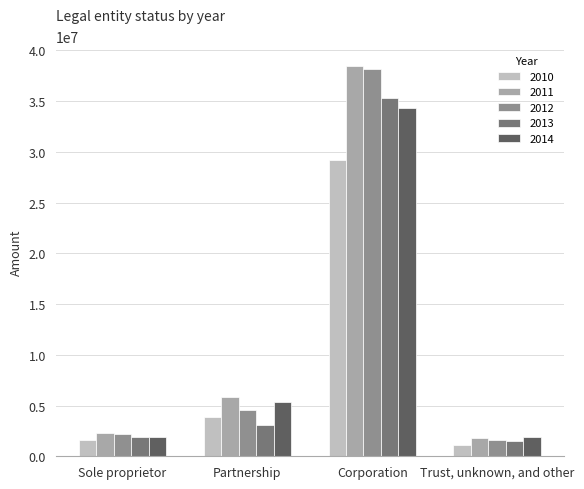

List the labels in order of 2011 value, largest first.

Corporation, Partnership, Sole proprietor, Trust, unknown, and other